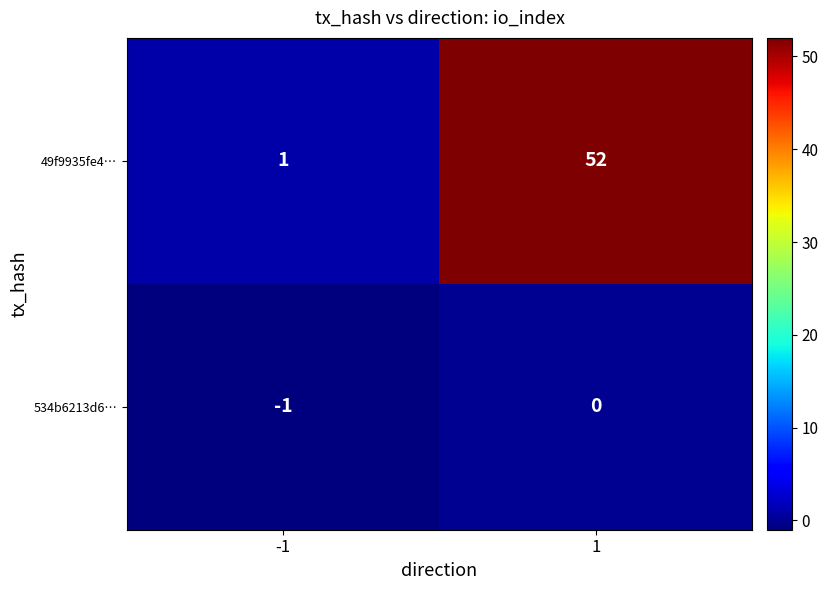

What is the sum of all 49f9935fe4… values?

53